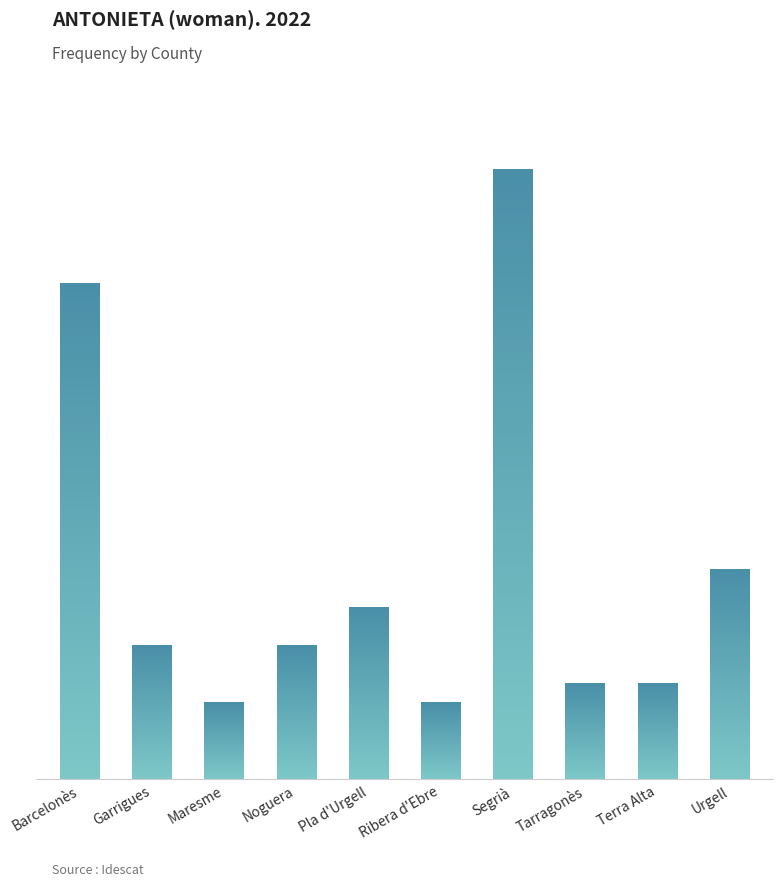

What is the maximum value shown in the chart?

32